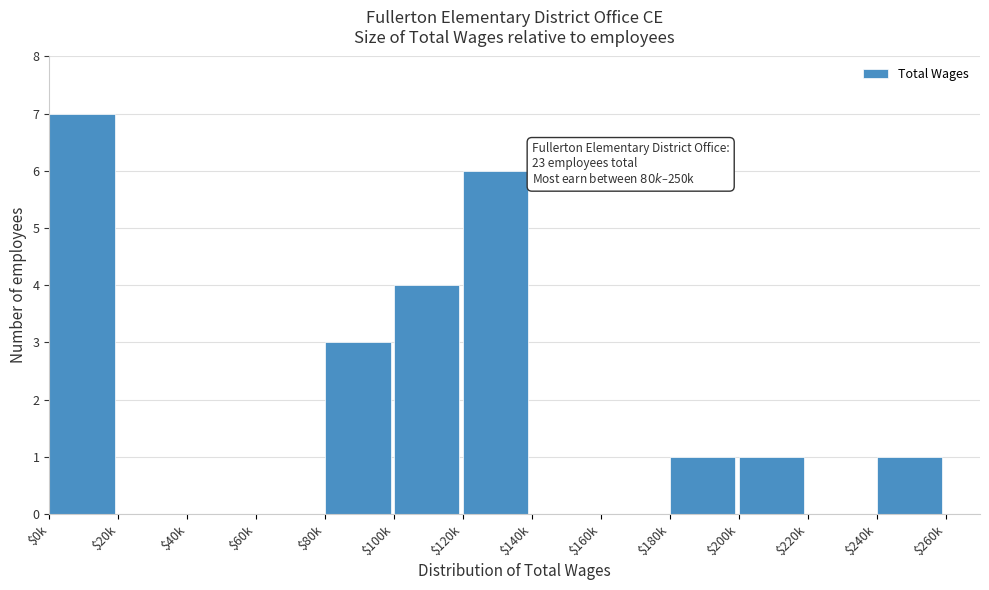

Is it true that the value at $100k is 6?

False